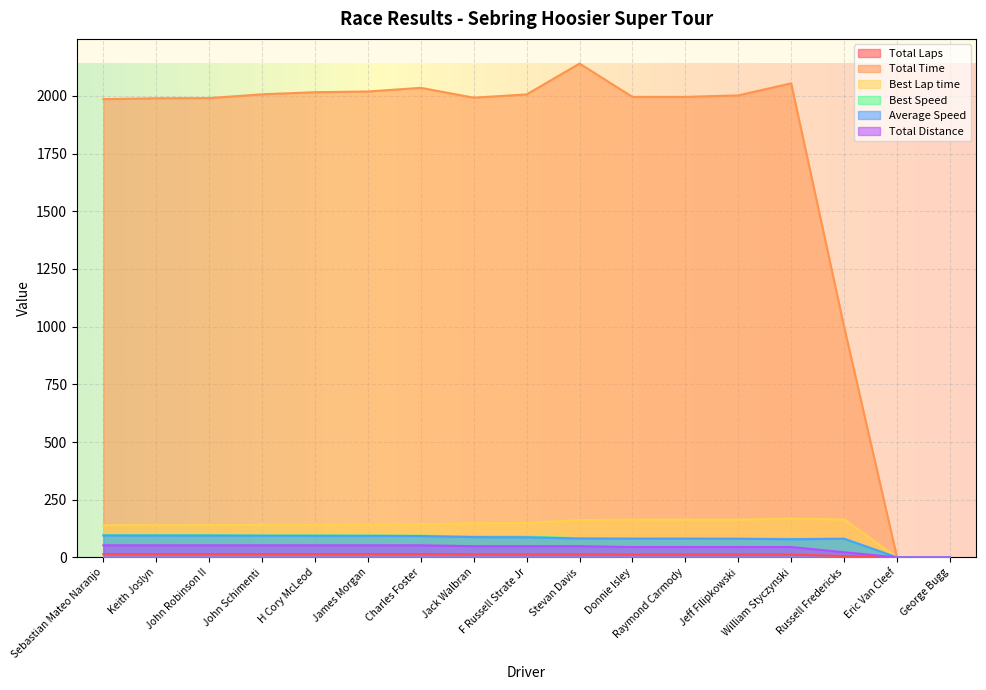

True or false: Best Lap time and Total Time cross at least once.

False